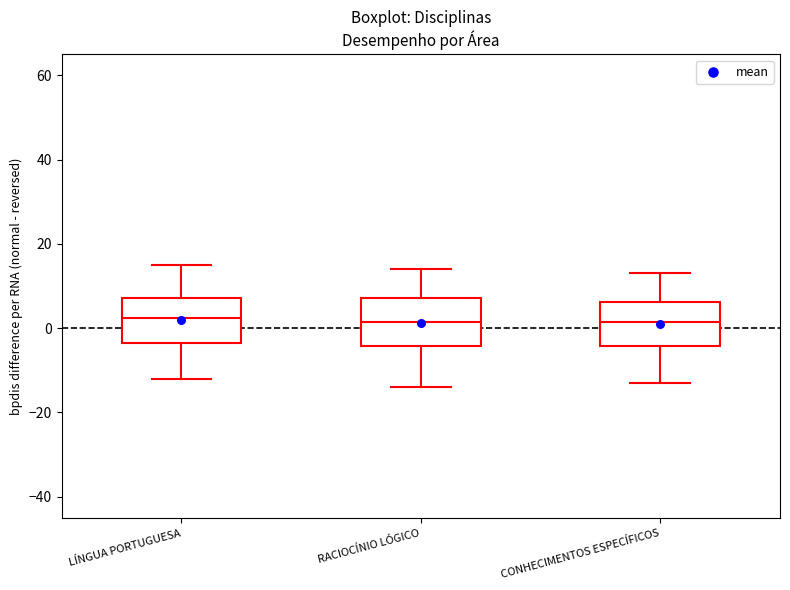

Reading left to right, transcribe this box plot: for each box, give where its median line is, the range the box spans, and where its two whiskers end, as read against the y-axis. The values are not printed on the chart, so give them approximately, as read against the axis.

LÍNGUA PORTUGUESA: median 2, box -4 to 8, whiskers -12 to 16
RACIOCÍNIO LÓGICO: median 2, box -4 to 8, whiskers -14 to 14
CONHECIMENTOS ESPECÍFICOS: median 2, box -4 to 6, whiskers -12 to 14